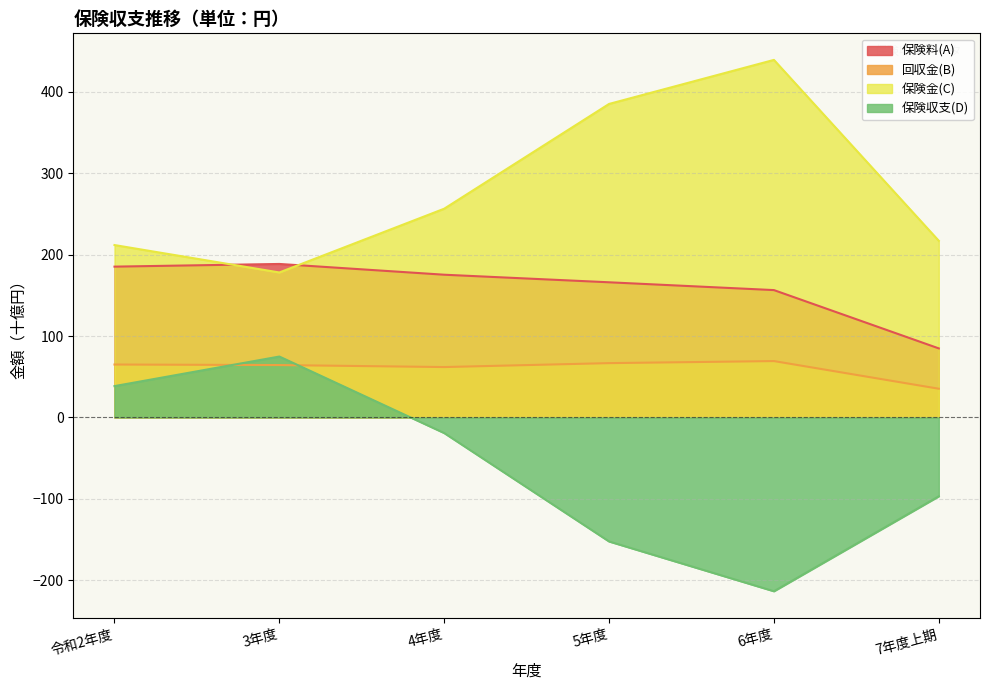

What is the total value across all series at 3年度?

505.6